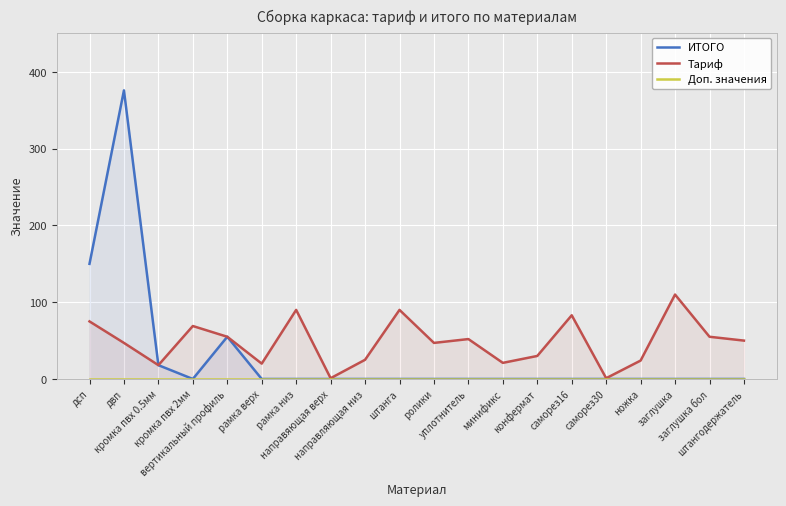

At which label does Тариф reach its minimum?

направяющая верх